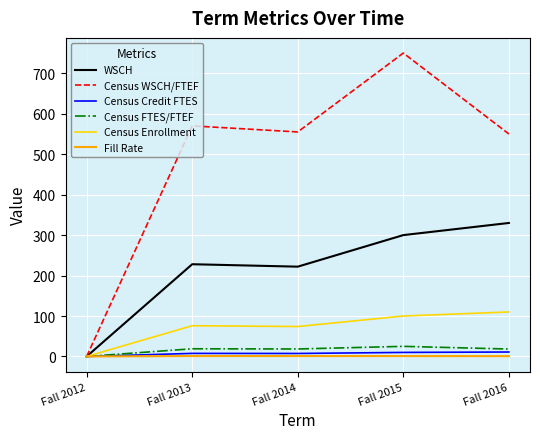

The value of WSCH at Fall 2016 is 330.0. True or false?

True